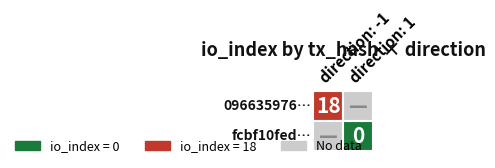

What is the maximum value shown in the chart?

18